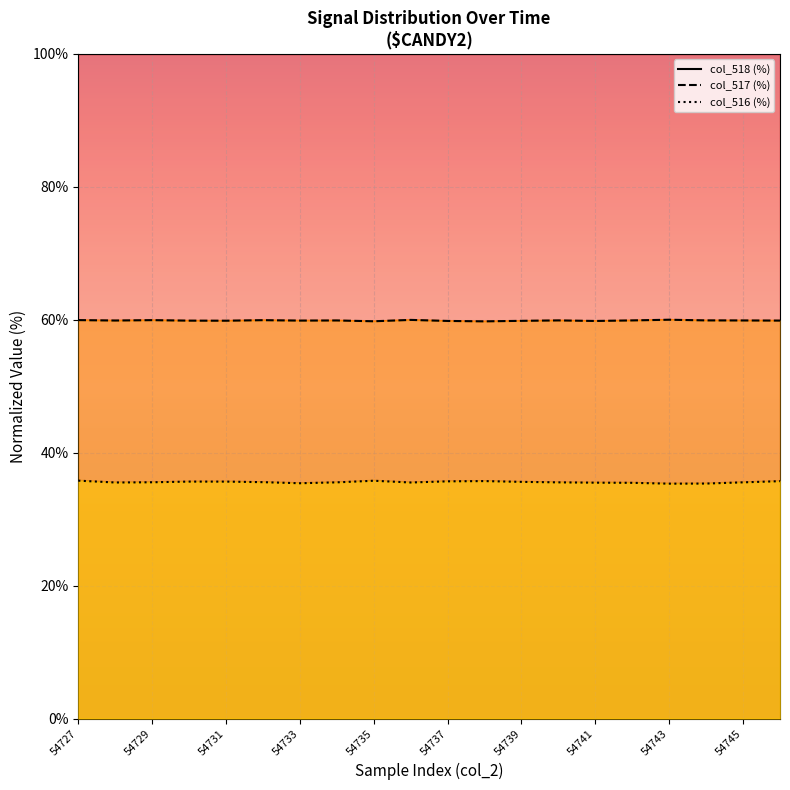

Which series has the widest spread of values?

col_516 (%)